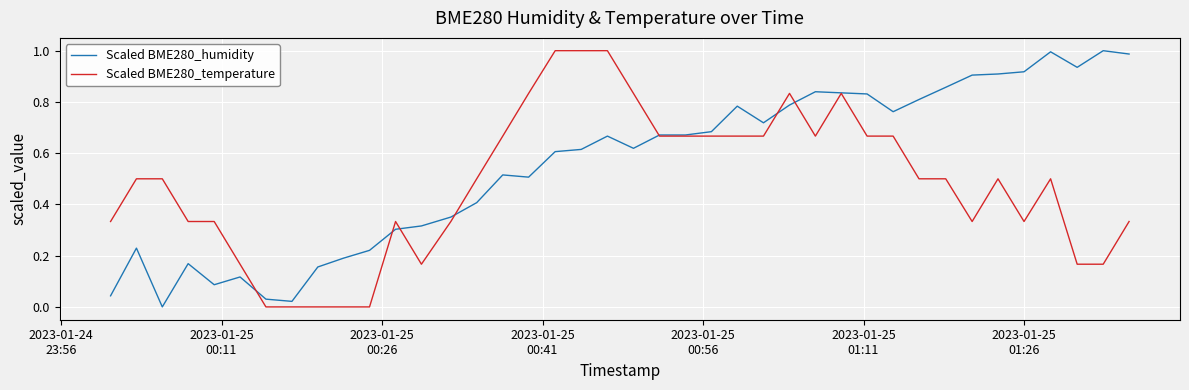

List the series in order of their overall mean, lowest first.

Scaled BME280_temperature, Scaled BME280_humidity